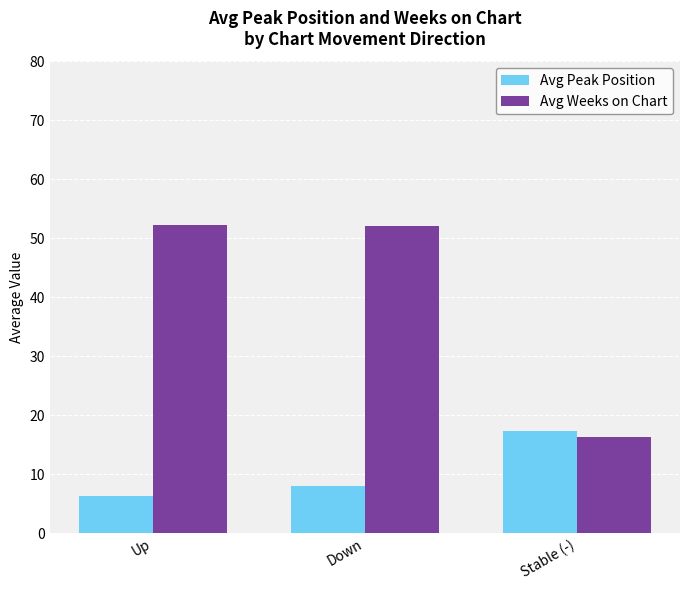

Which series changed the most between Up and Stable (-)?

Avg Weeks on Chart